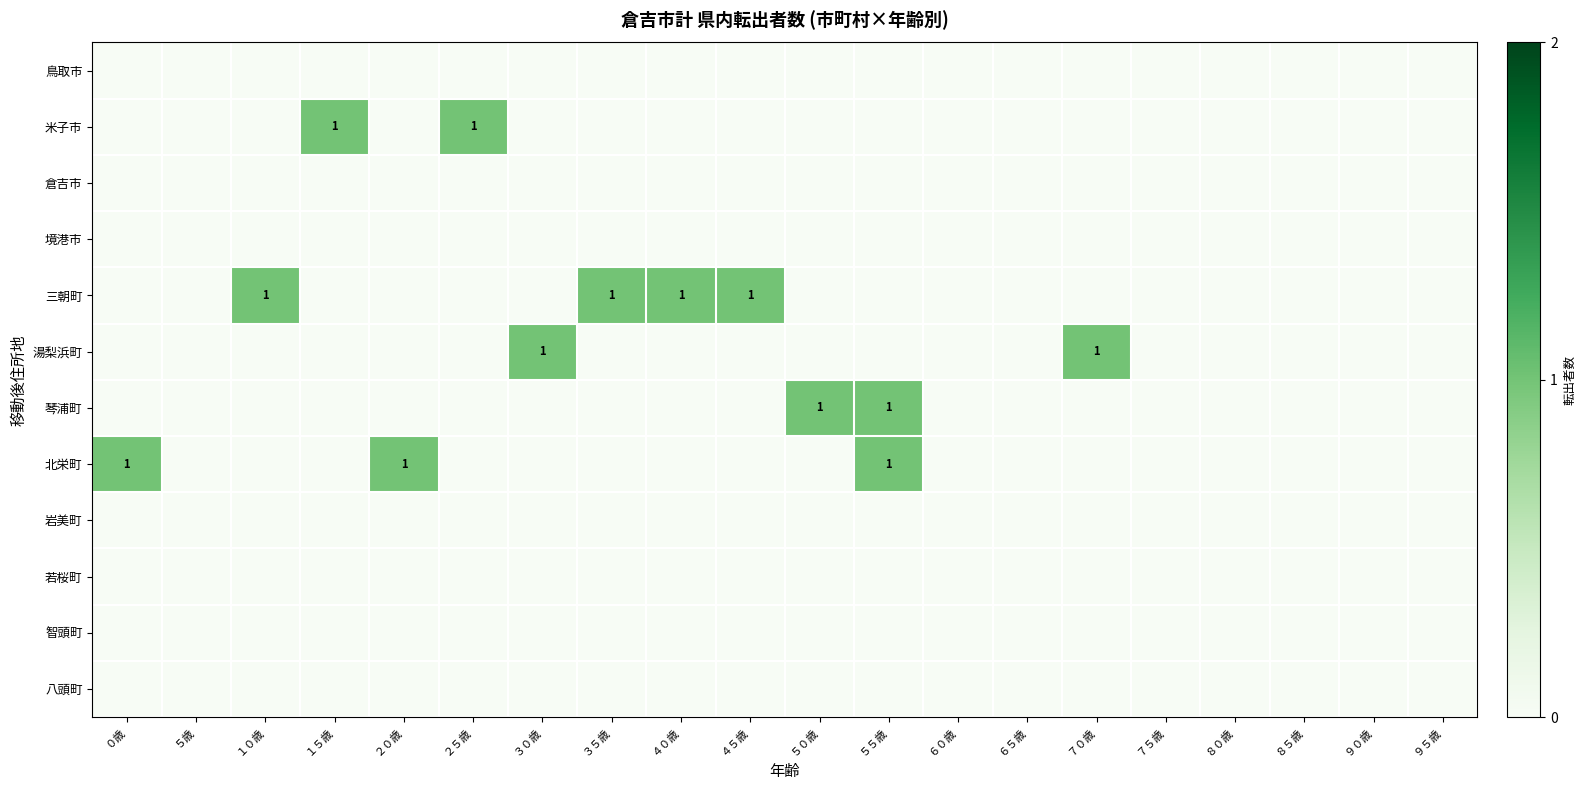

The value of 米子市 at ２５歳 is 1. True or false?

False